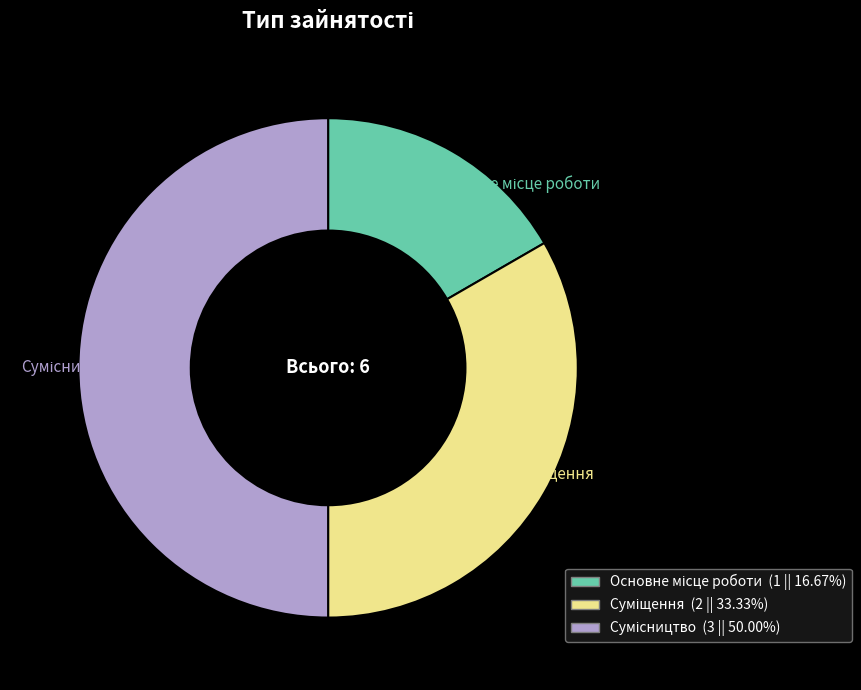

How many slices are in this pie chart?

3